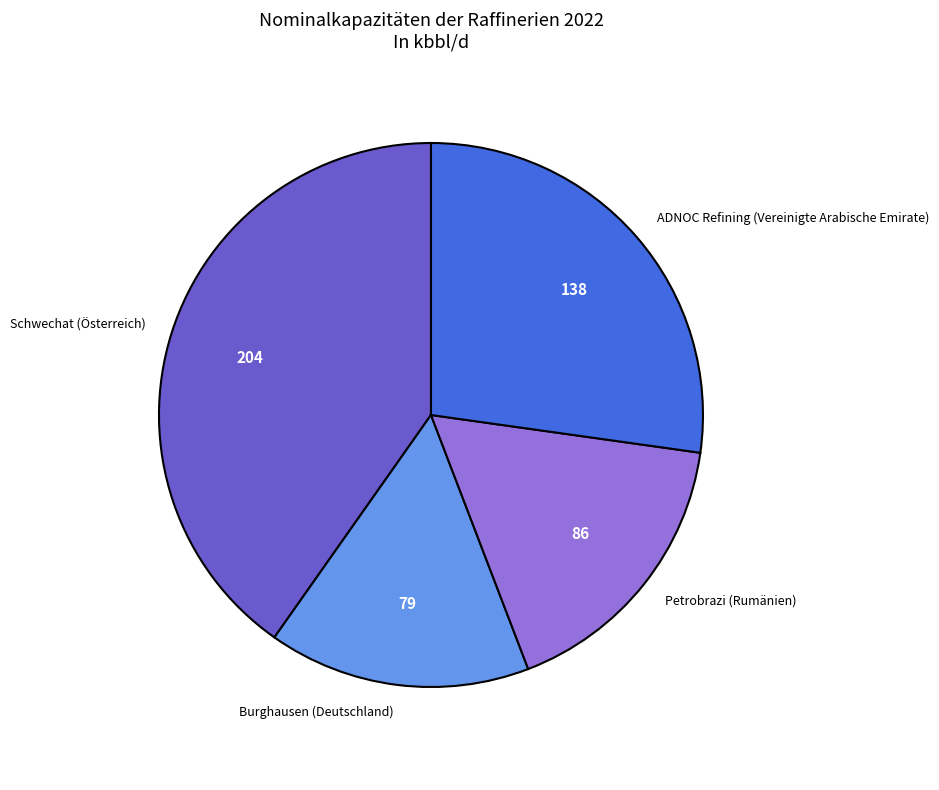

Rank the categories by value from lowest to highest.

Burghausen (Deutschland), Petrobrazi (Rumänien), ADNOC Refining (Vereinigte Arabische Emirate), Schwechat (Österreich)